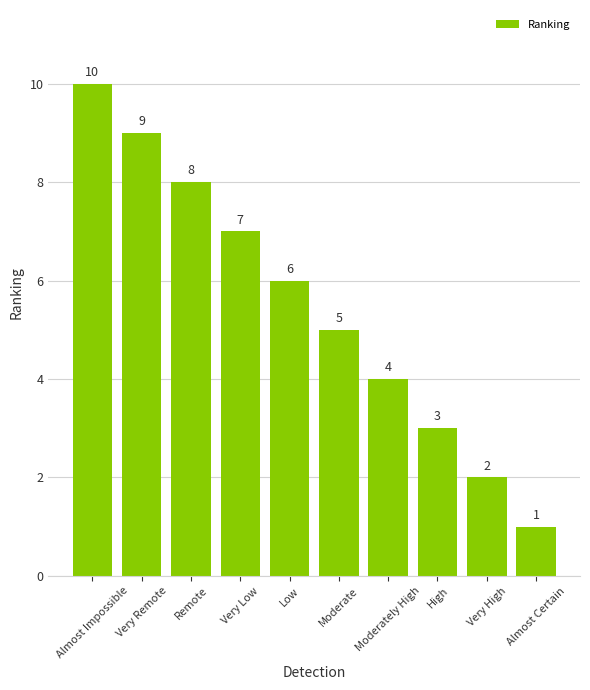

List the labels in order of value, smallest first.

Almost Certain, Very High, High, Moderately High, Moderate, Low, Very Low, Remote, Very Remote, Almost Impossible